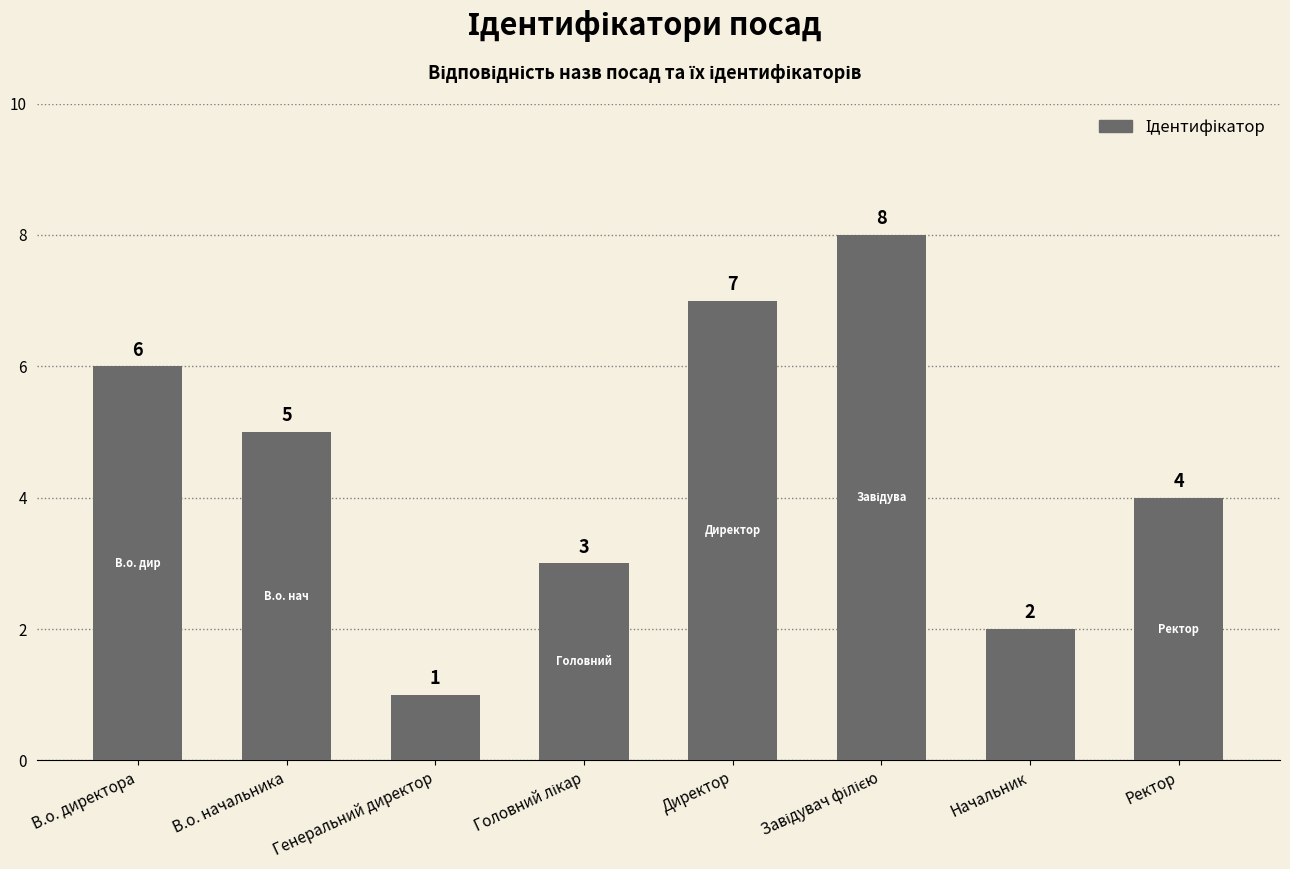

What is the label of the 6th bar from the right?

Генеральний директор